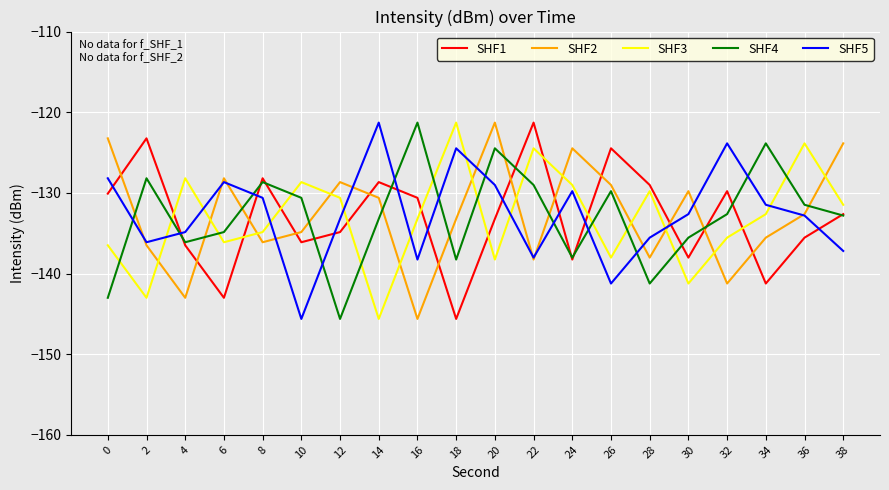

The SHF5 series shows -129.0 at 20. True or false?

True